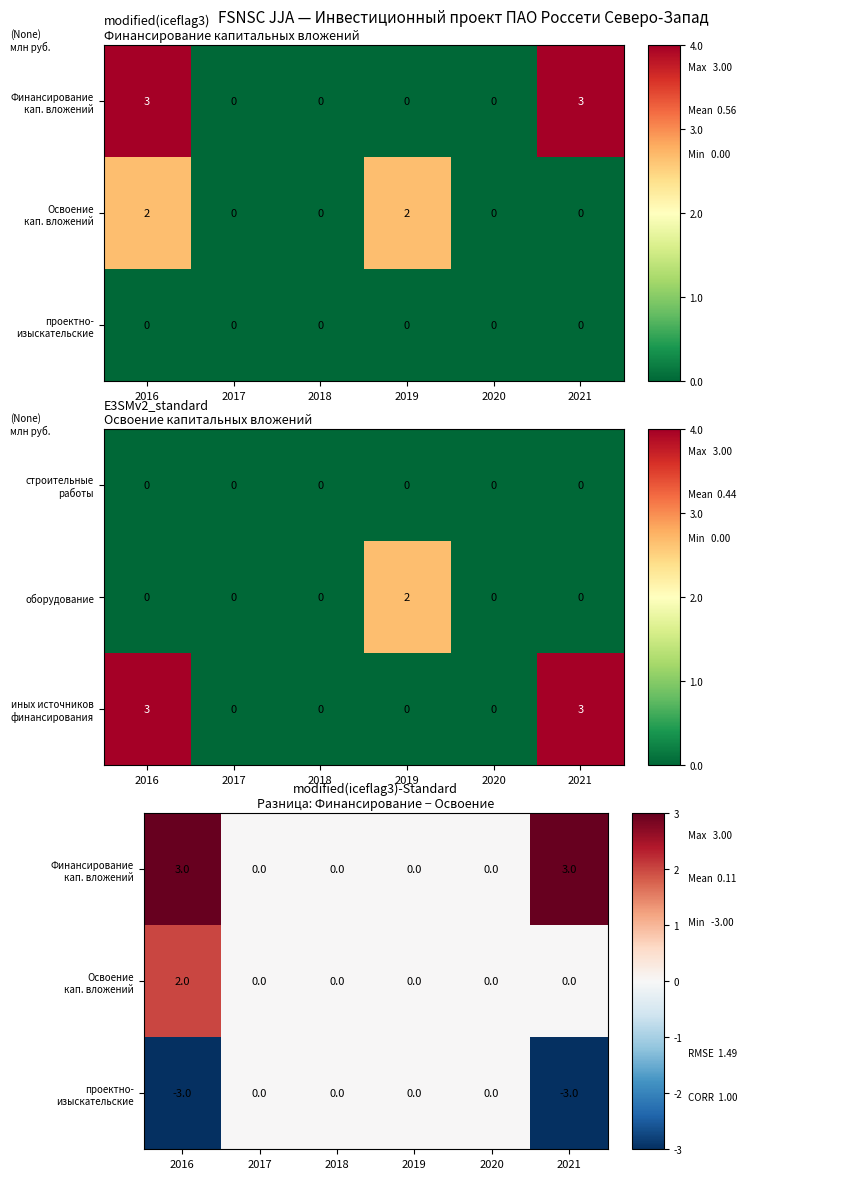

The value of оборудование at 2021 is 0. True or false?

True